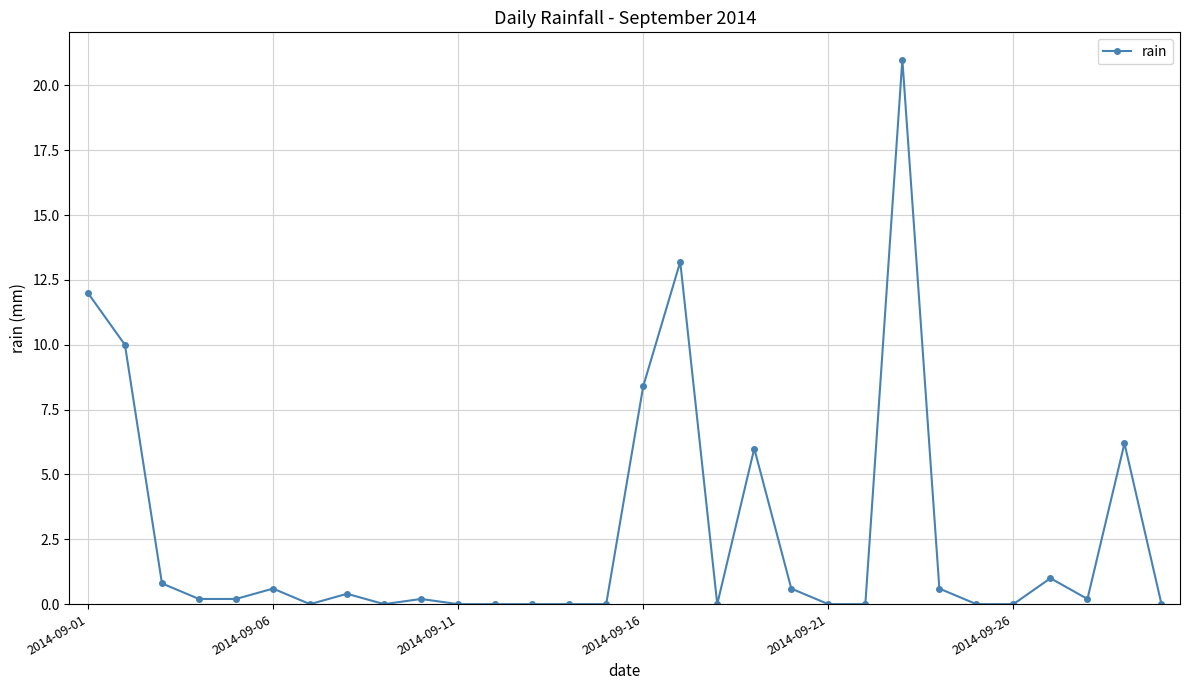

What is the greatest value displayed?

21.0